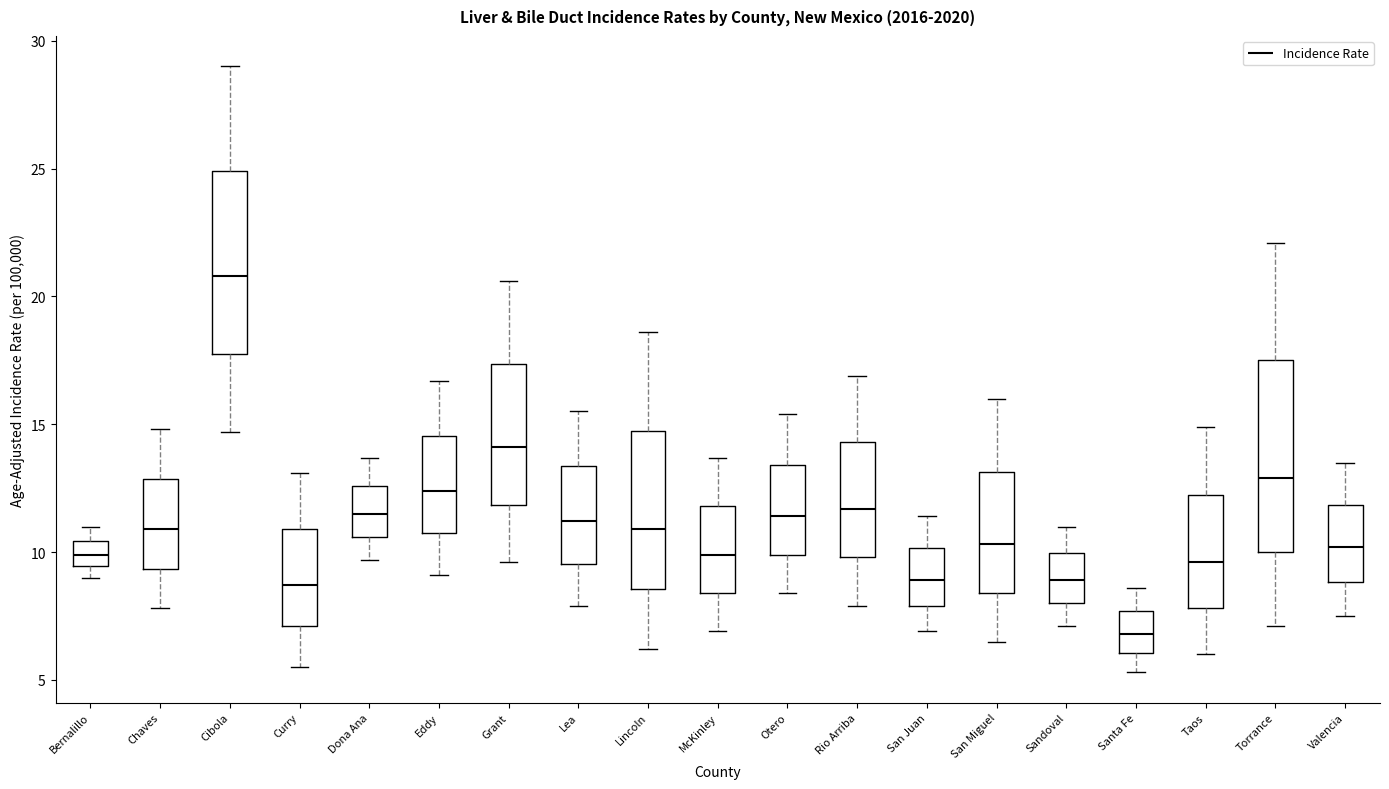

Where does the lower whisker of the box for San Juan end on the y-axis? The values are not printed on the chart, so give them approximately, as read against the axis.

7.0